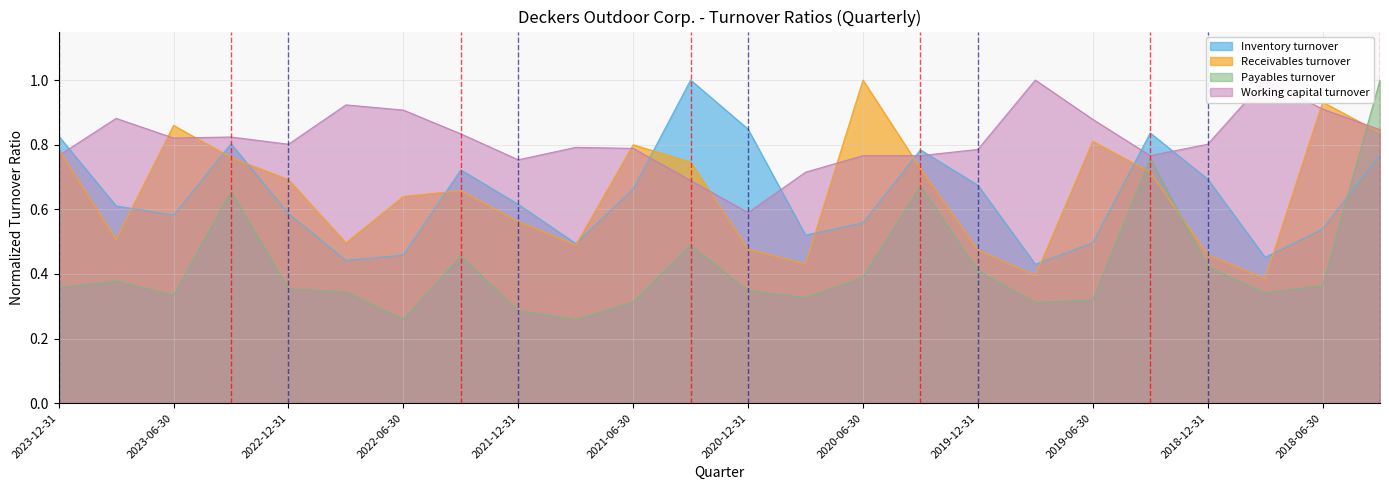

How many Inventory turnover values are between 0 and 1?

24